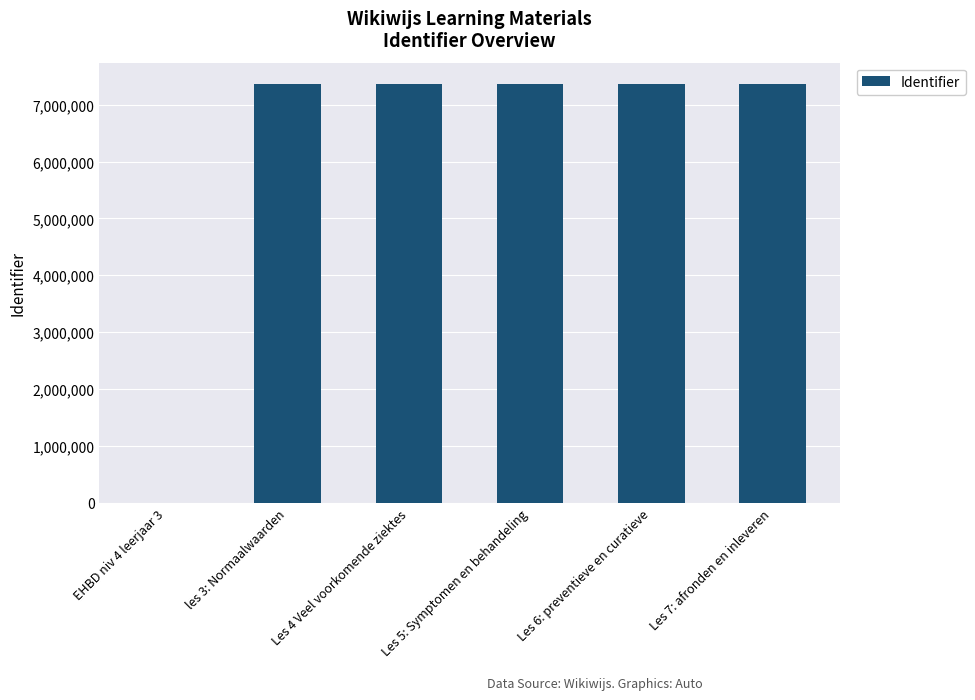

What is the sum of all values?

36824839